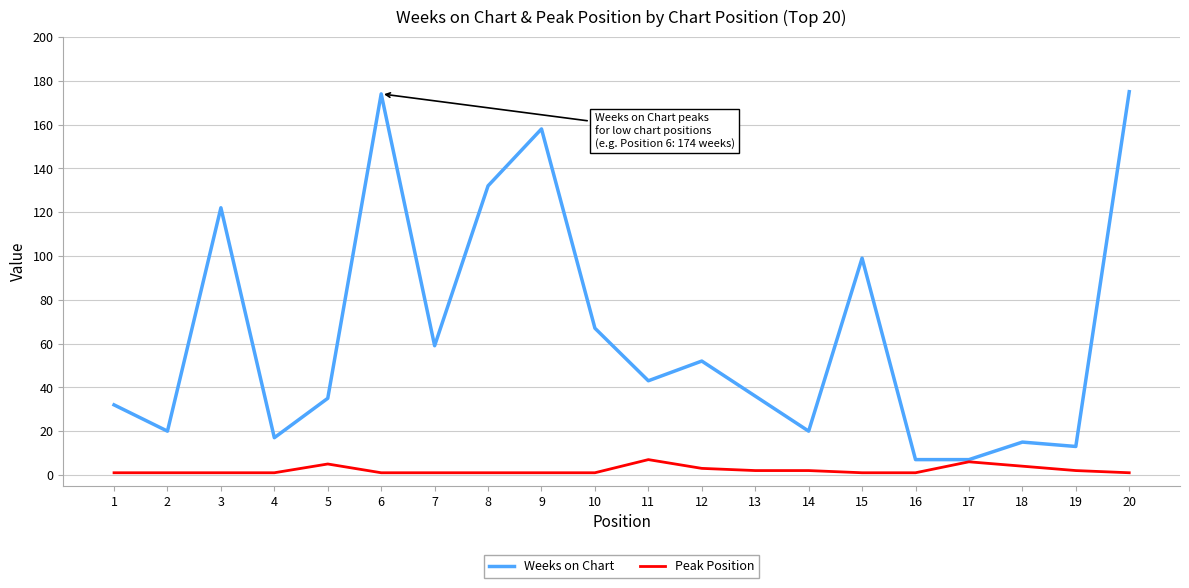

List the series in order of their peak value, lowest first.

Peak Position, Weeks on Chart